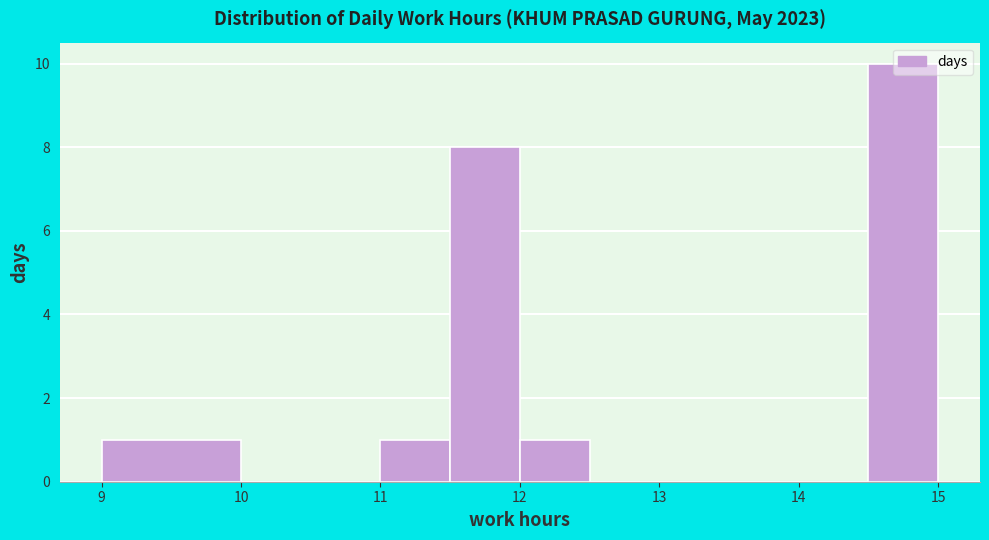

Which range on the x-axis has the tallest bar?

14.5 to 15.0